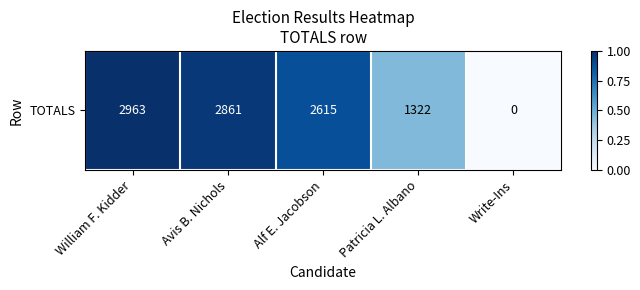

Rank the categories by value from lowest to highest.

Write-Ins, Patricia L. Albano, Alf E. Jacobson, Avis B. Nichols, William F. Kidder